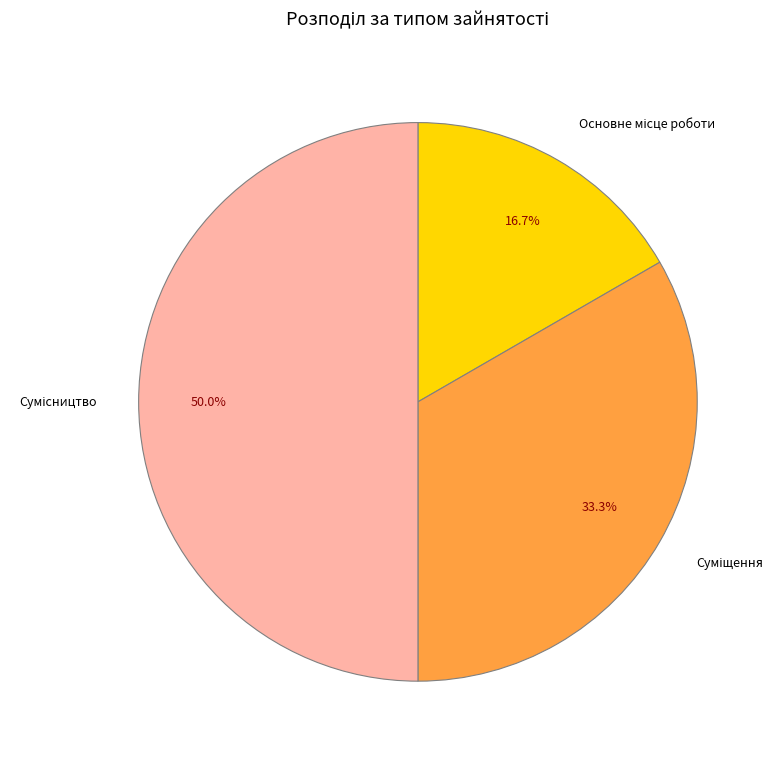

What is the change in value from Основне місце роботи to Суміщення?

+1